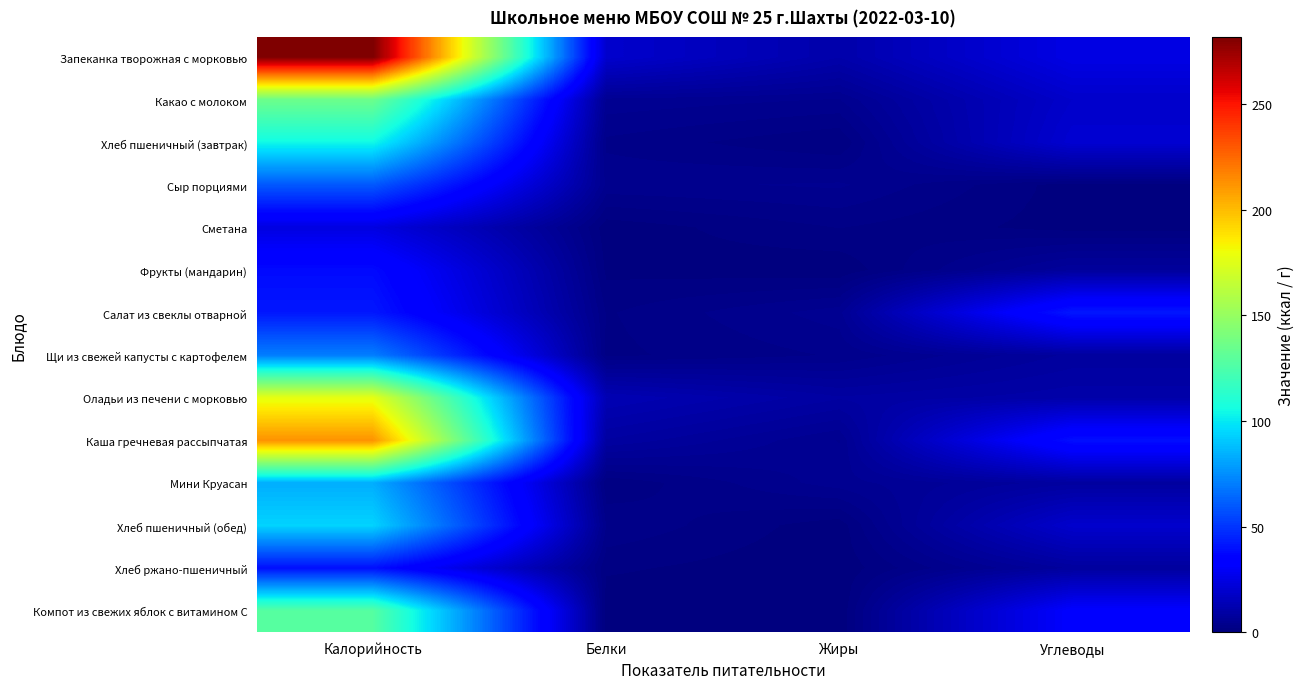

Rank the series by their maximum value, from lowest to highest.

Сметана, Фрукты (мандарин), Хлеб ржано-пшеничный, Салат из свеклы отварной, Сыр порциями, Щи из свежей капусты с картофелем, Мини Круасан, Хлеб пшеничный (обед), Хлеб пшеничный (завтрак), Компот из свежих яблок с витамином С, Какао с молоком, Оладьи из печени с морковью, Каша гречневая рассыпчатая, Запеканка творожная с морковью